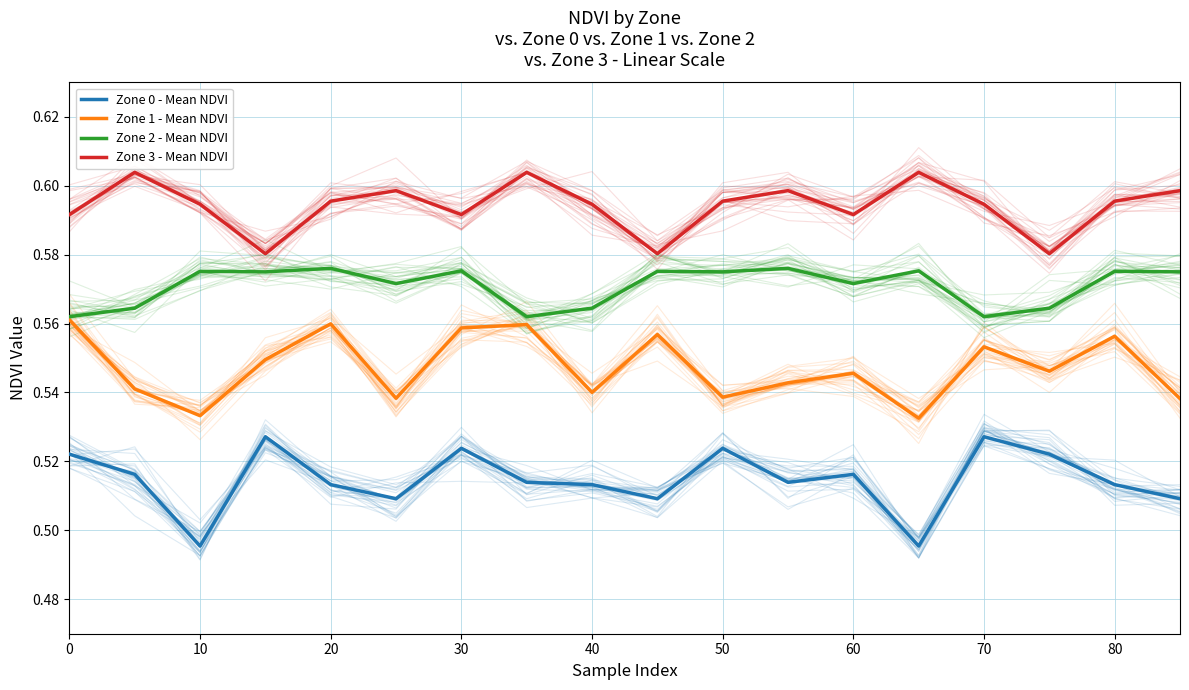

What is the label of the 2nd point from the left?

10